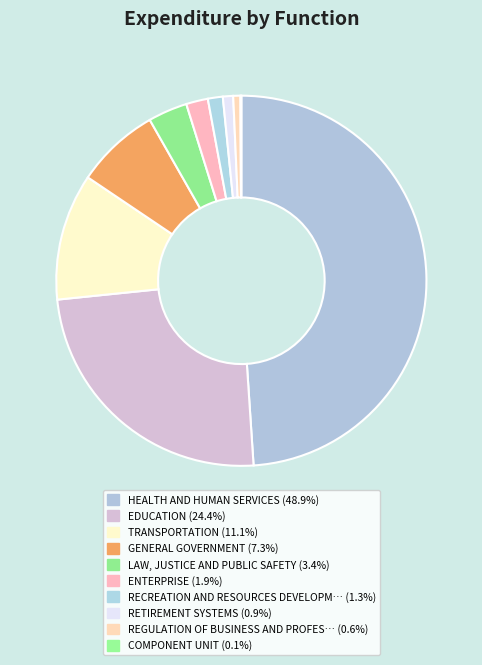

To the nearest percent, what is the average slice percentage?

10%